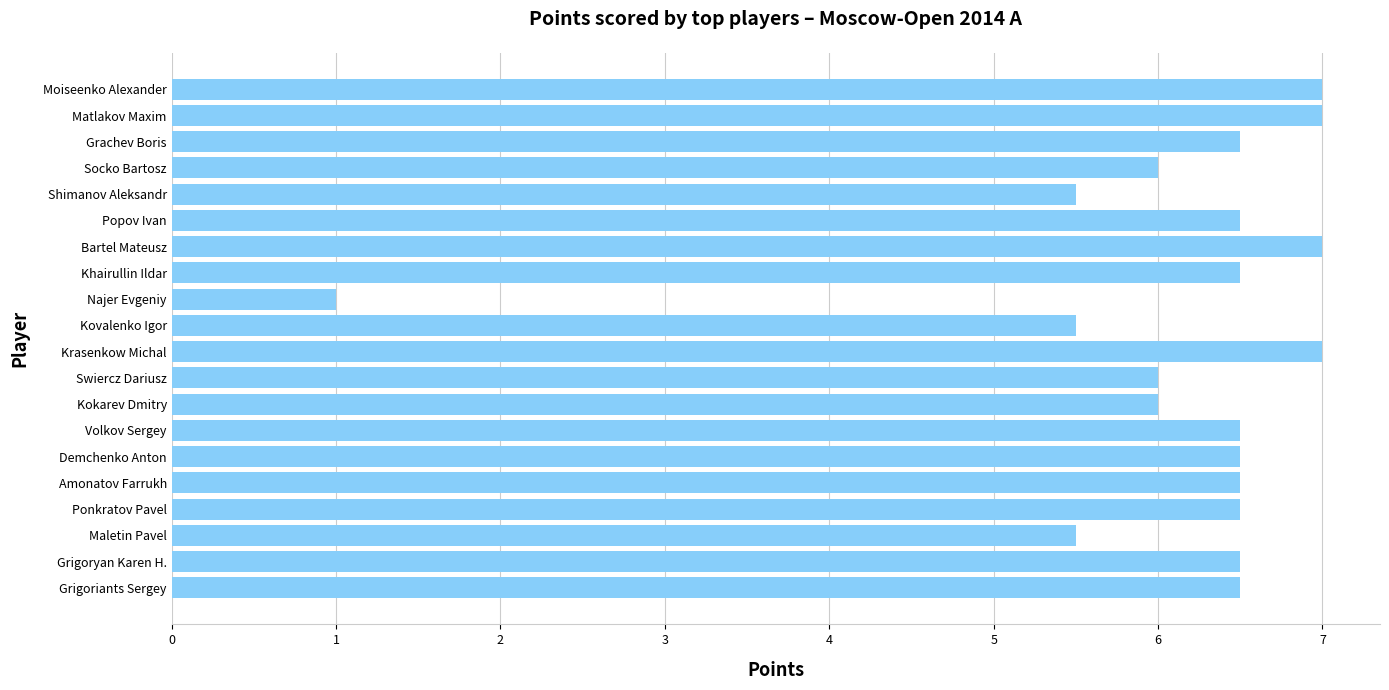

What is the sum of all values?

122.0